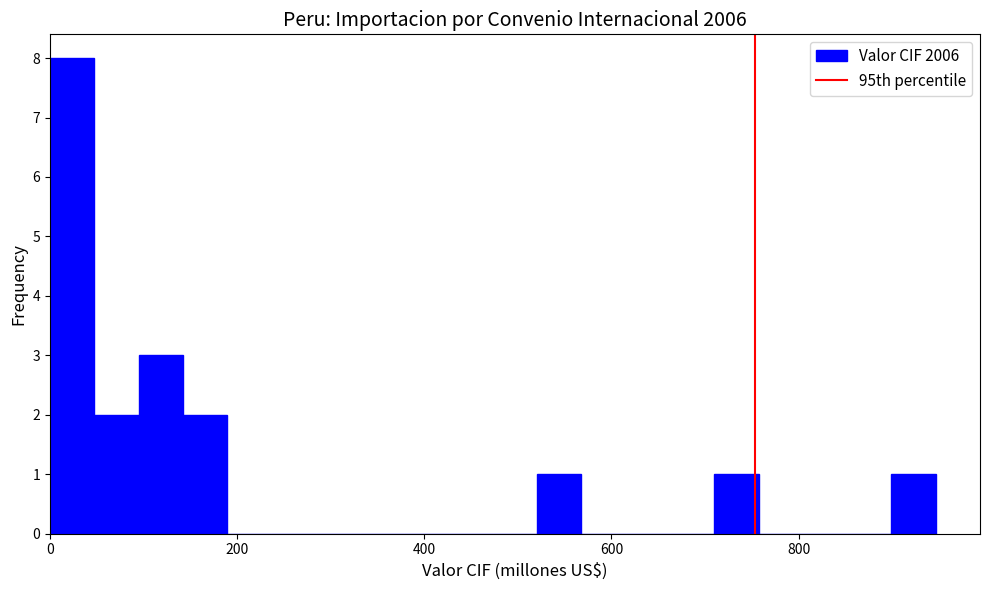

Read against the x-axis, roughly where is the centre of the tallest bar?

20